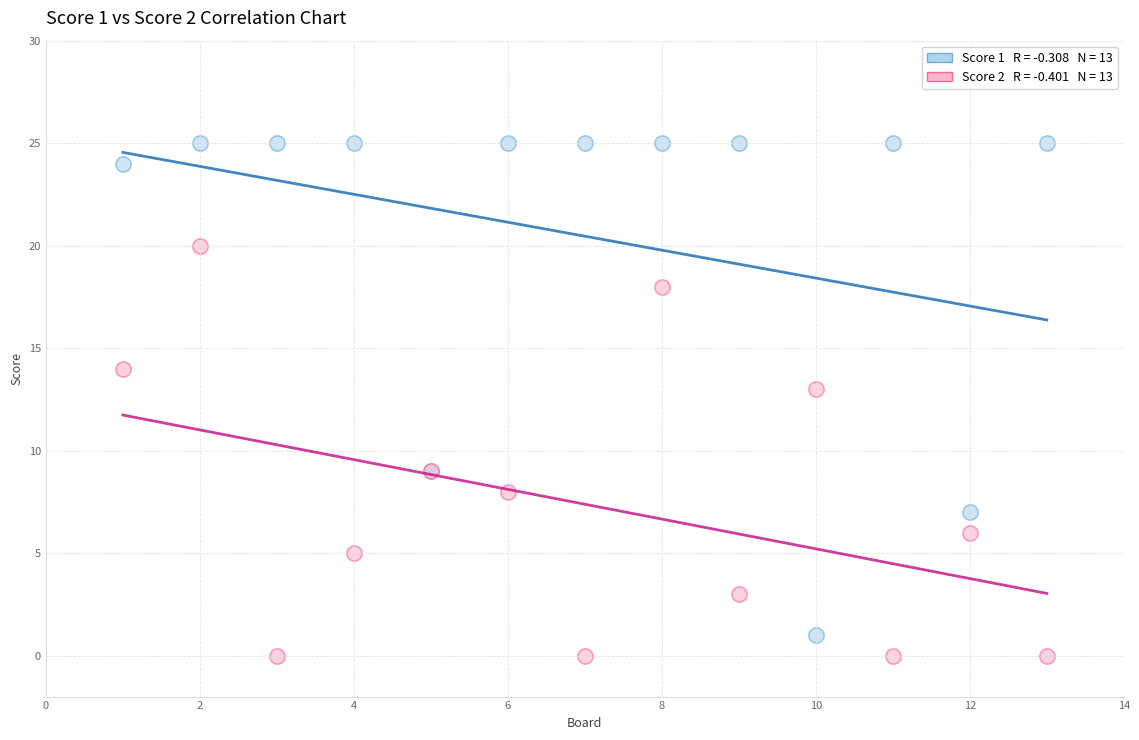

Across all series, what Y value is closest to 12?

13